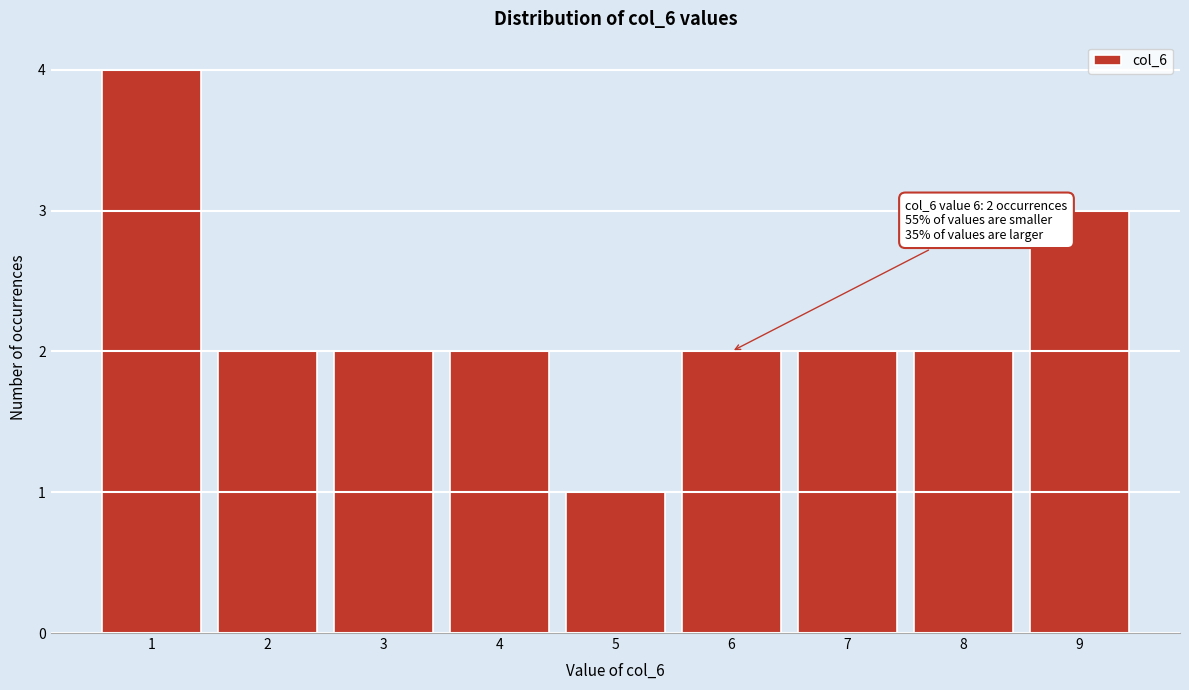

Over which range of the x-axis is the bar tallest?

0.5 to 1.5